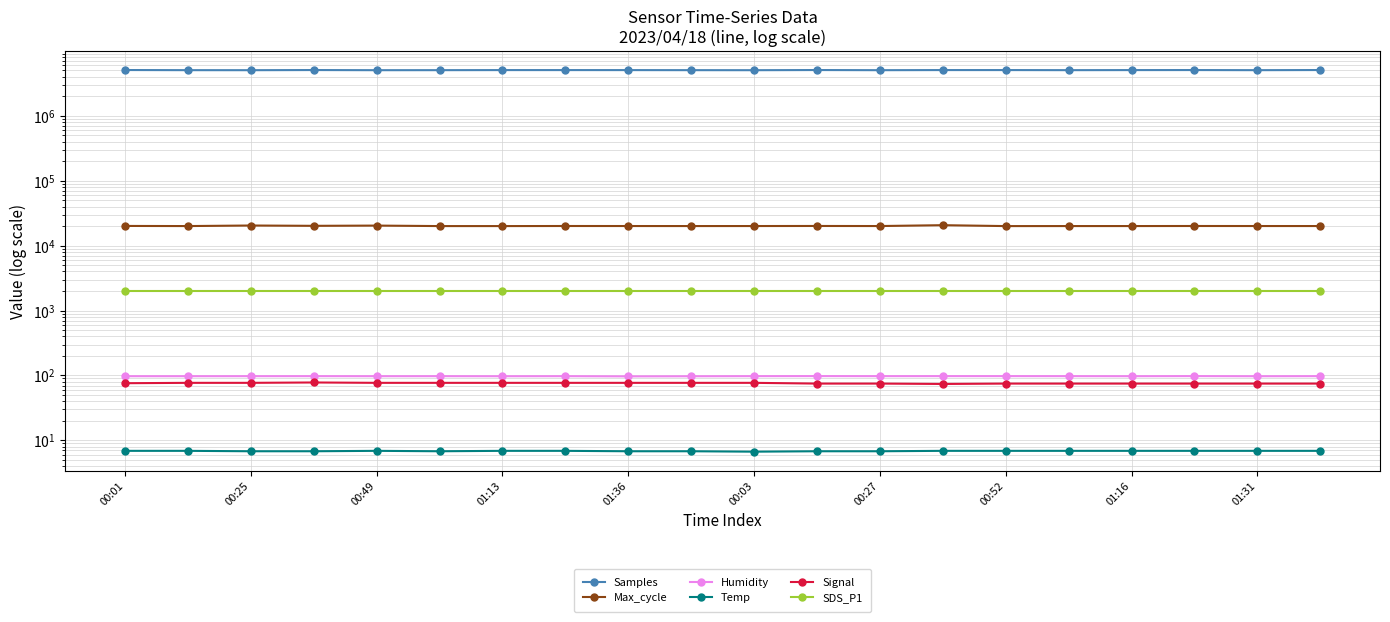

What position from the left is 11?

12